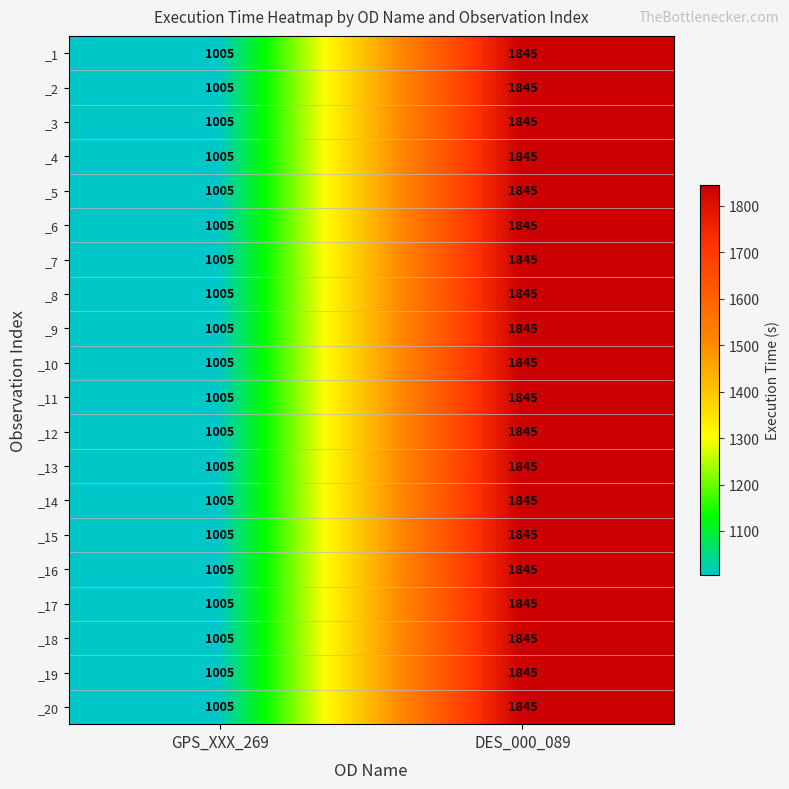

What is the difference between the _13 values at GPS_XXX_269 and DES_000_089?

840